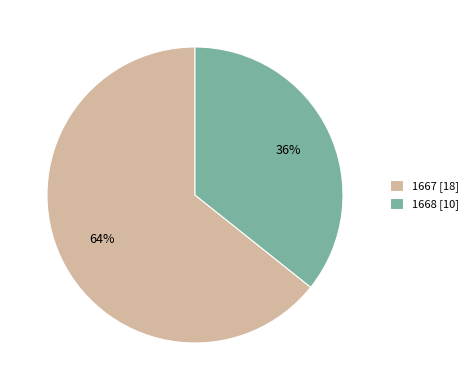

Is there a majority slice in this chart?

Yes